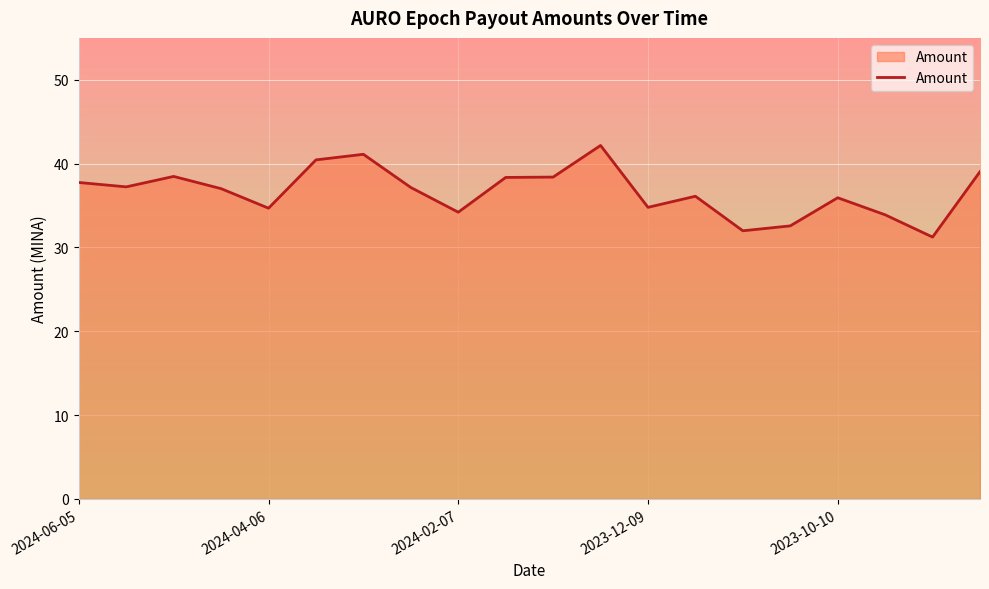

True or false: there are more than 0 points higher than both neighbors.

True